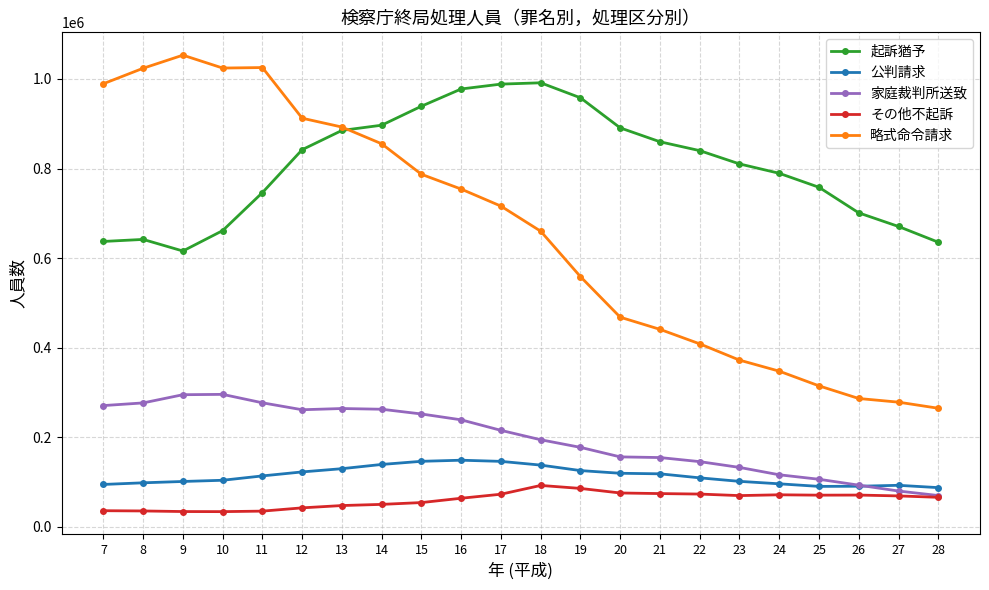

Which series has the widest spread of values?

略式命令請求